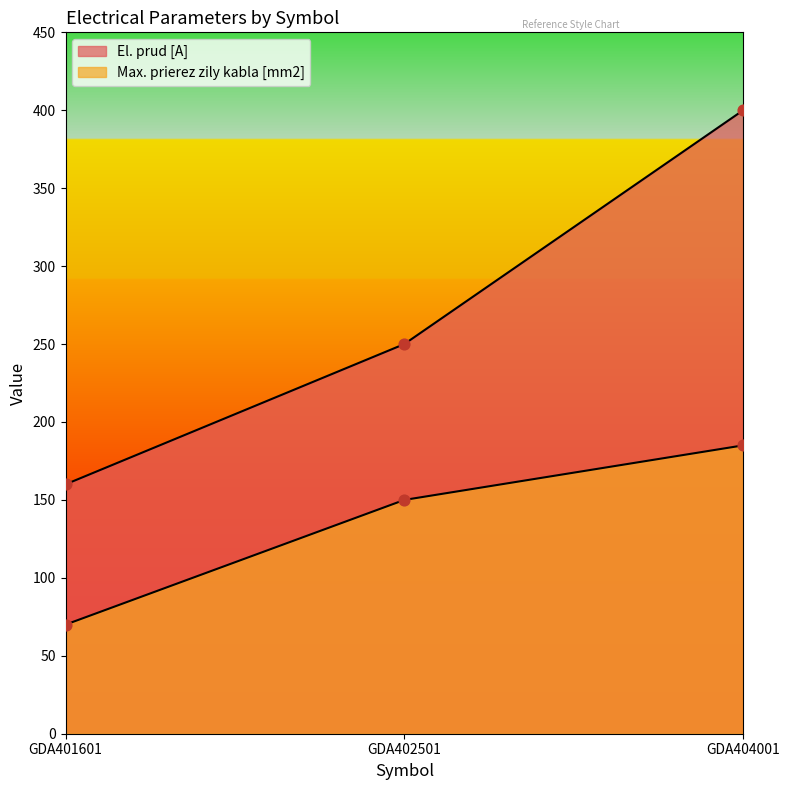

At which category is the sum across all series the highest?

GDA404001